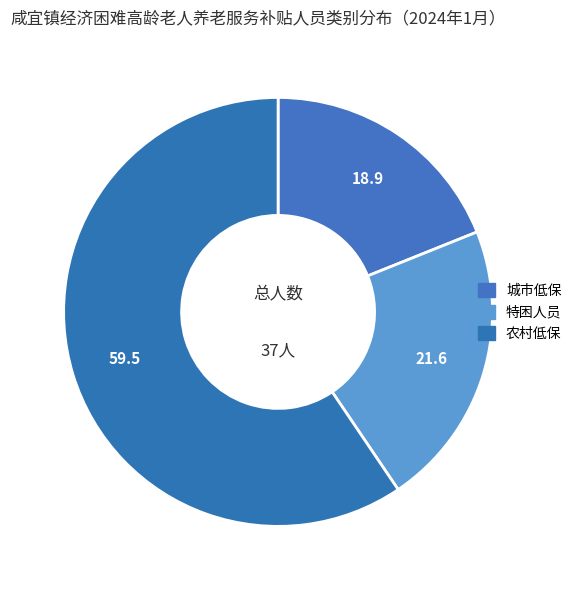

How many segments does this pie chart have?

3